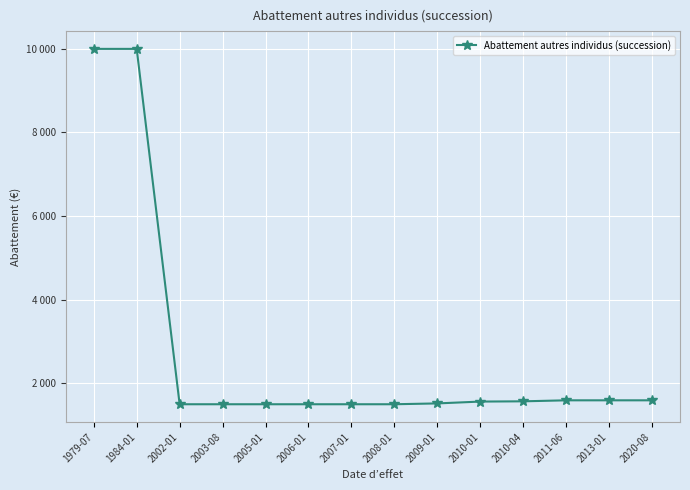

Rank the categories by value from lowest to highest.

2002-01, 2003-08, 2005-01, 2006-01, 2007-01, 2008-01, 2009-01, 2010-01, 2010-04, 2011-06, 2013-01, 2020-08, 1979-07, 1984-01